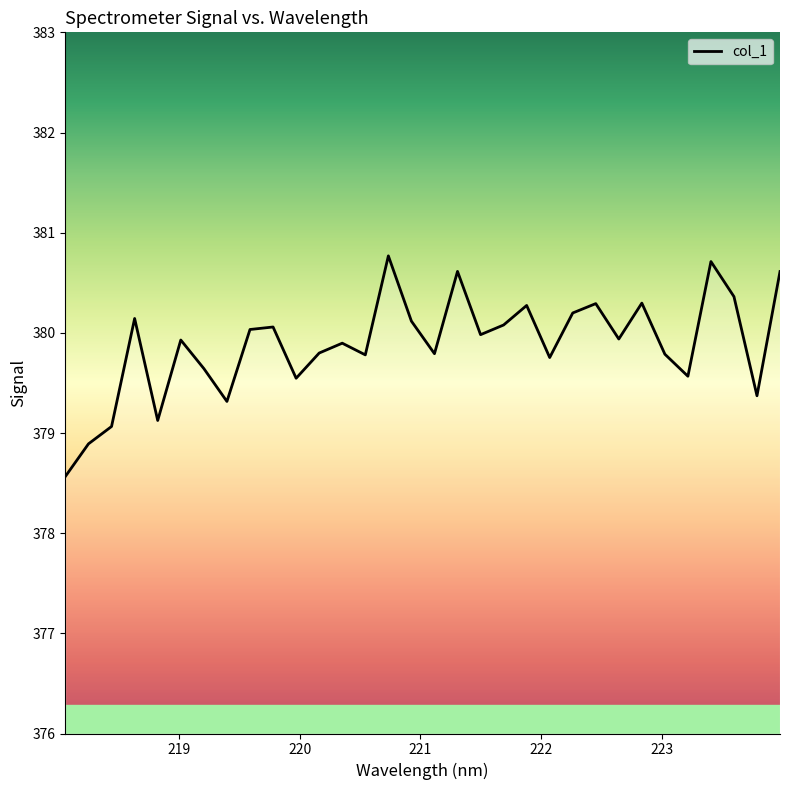

How many values exceed 379?

30